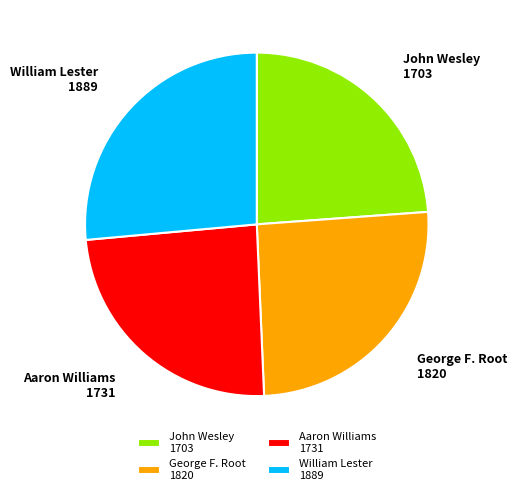

Do Aaron Williams and William Lester together represent more than half of the pie?

Yes